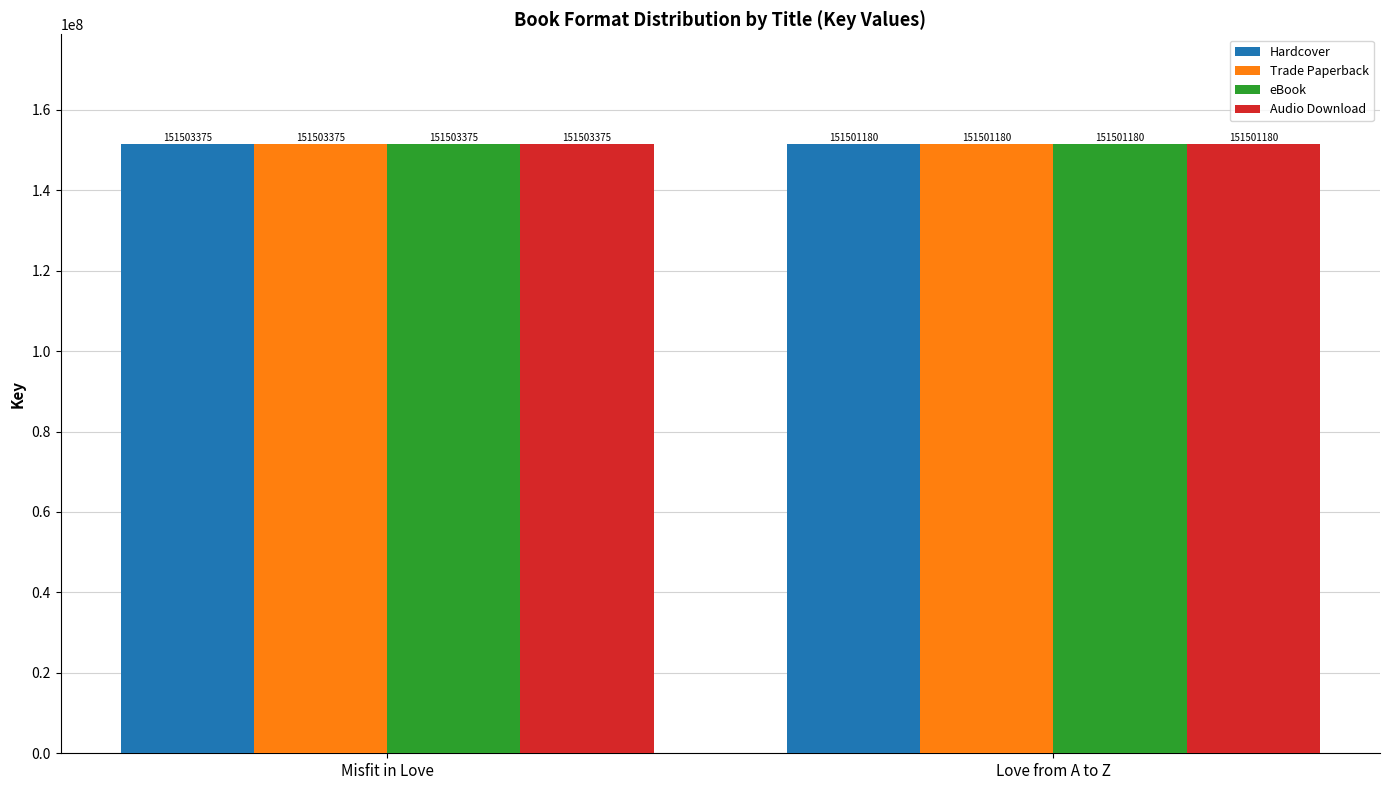

What is the total value across all series at Misfit in Love?

606013500